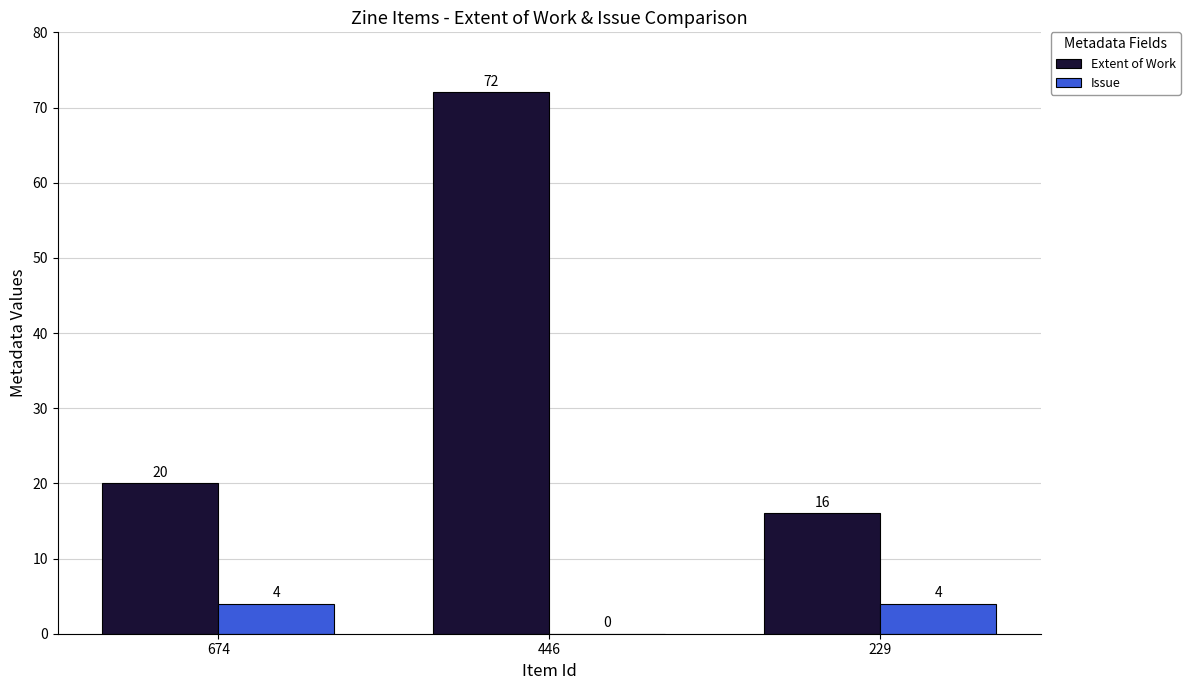

Are the bars horizontal?

No